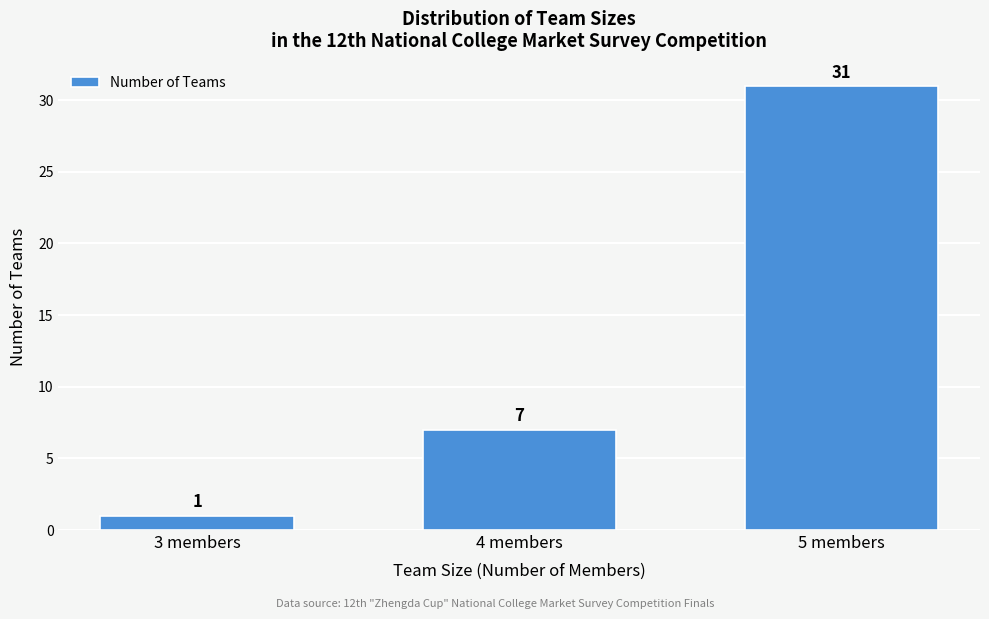

Reading left to right, transcribe all the data shown in this chart.

3 members=1	4 members=7	5 members=31